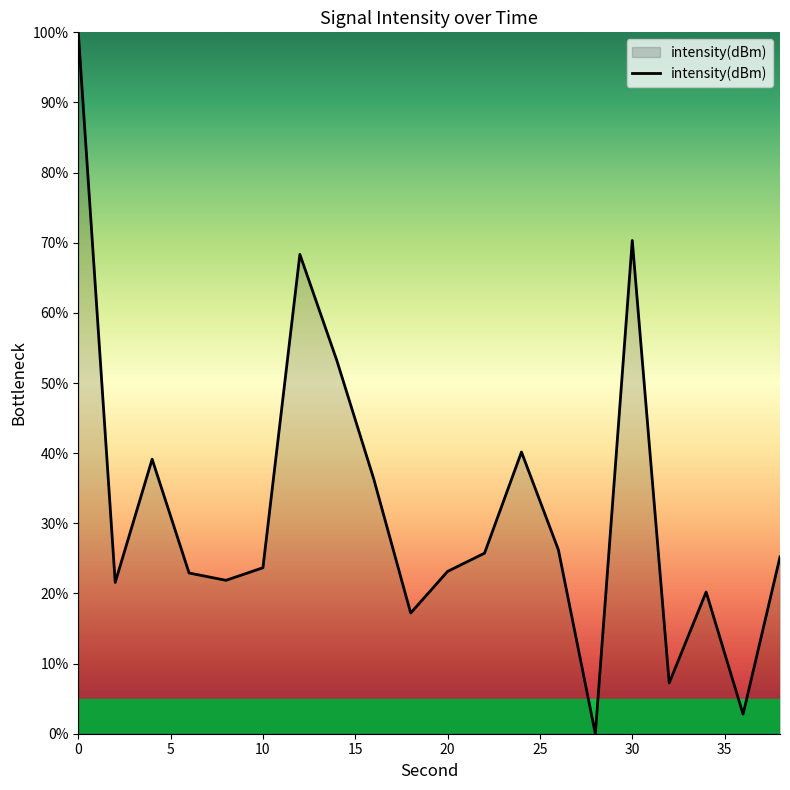

What is the greatest value displayed?

100.0